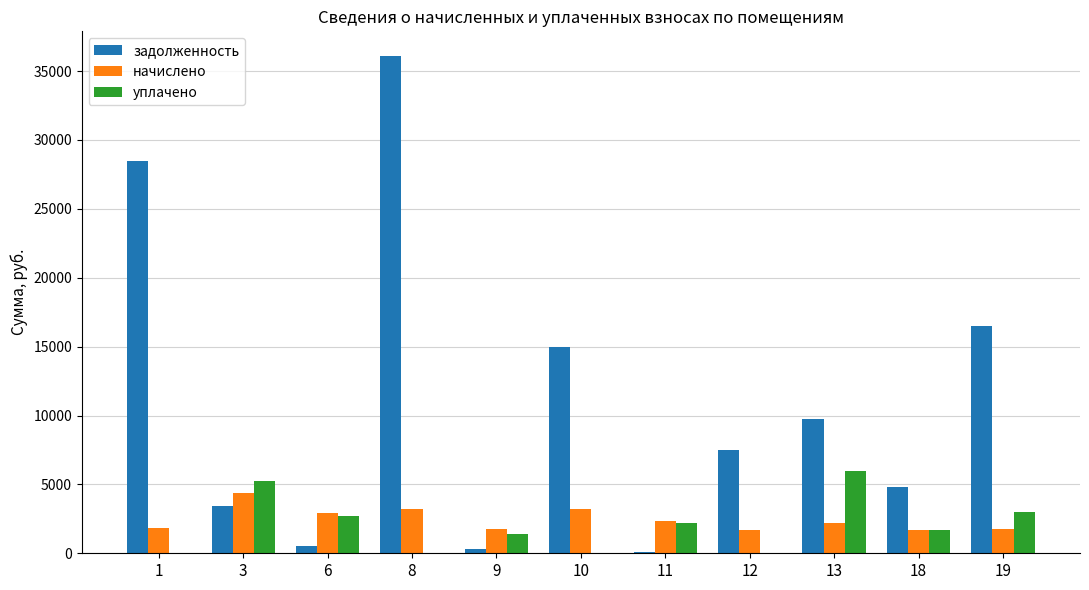

Read the задолженность value at 3.

3417.4